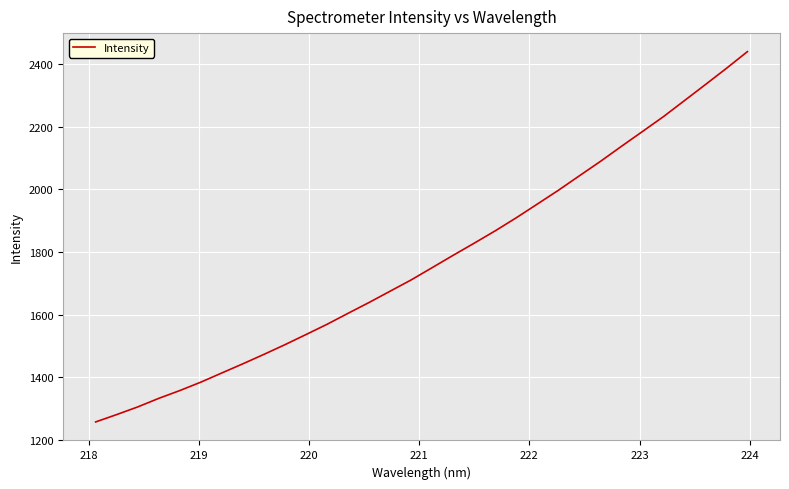

What is the smallest value displayed?

1258.0